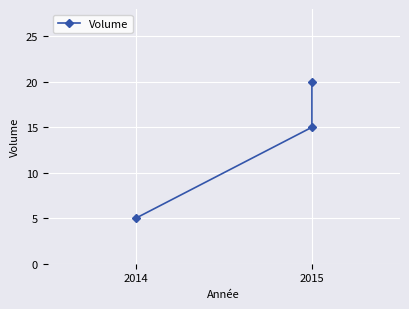

Count the number of values greater than 15.

1